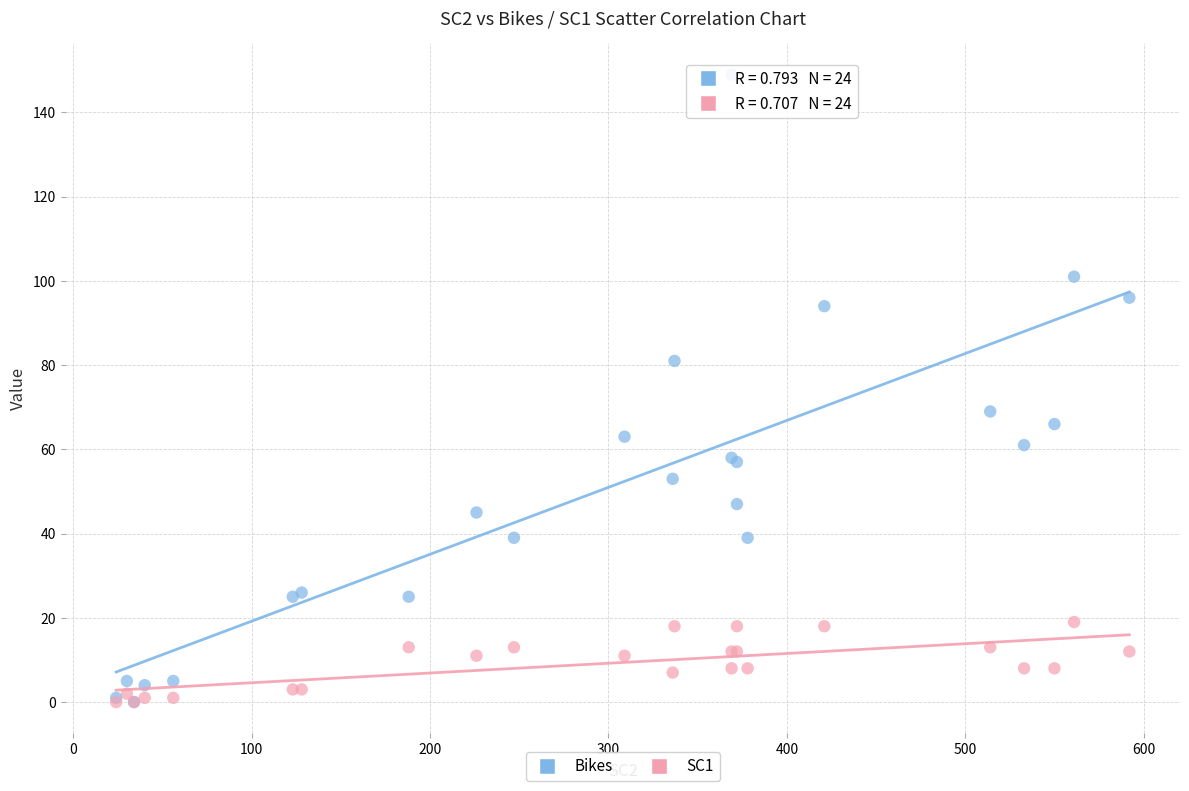

In the Bikes series, what Y value is closest to 74?

69